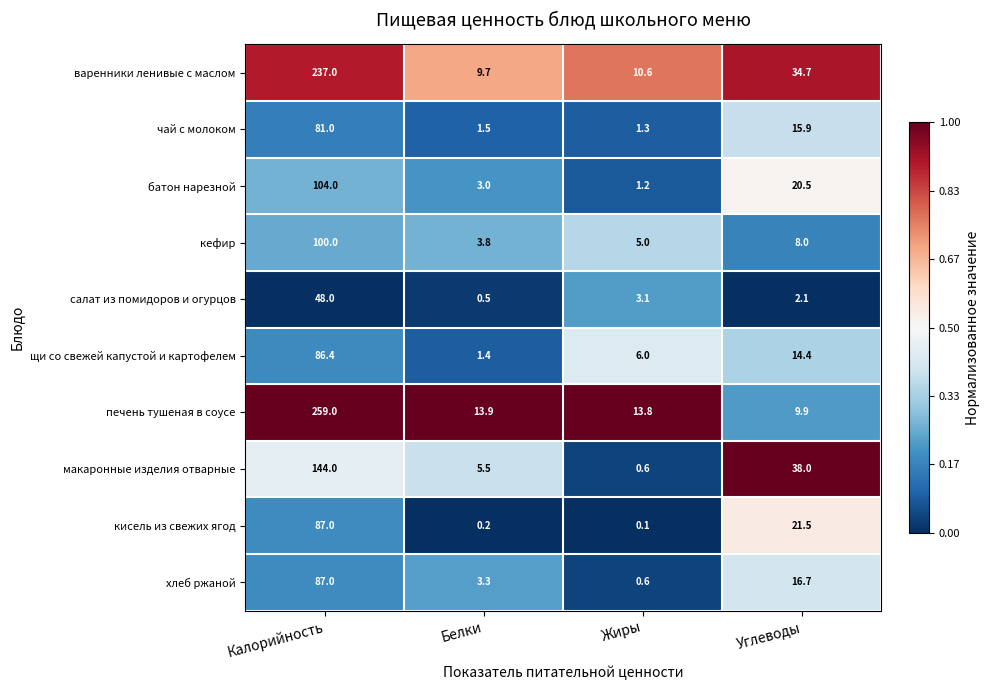

Where is батон нарезной nearest to the value 52?

Углеводы